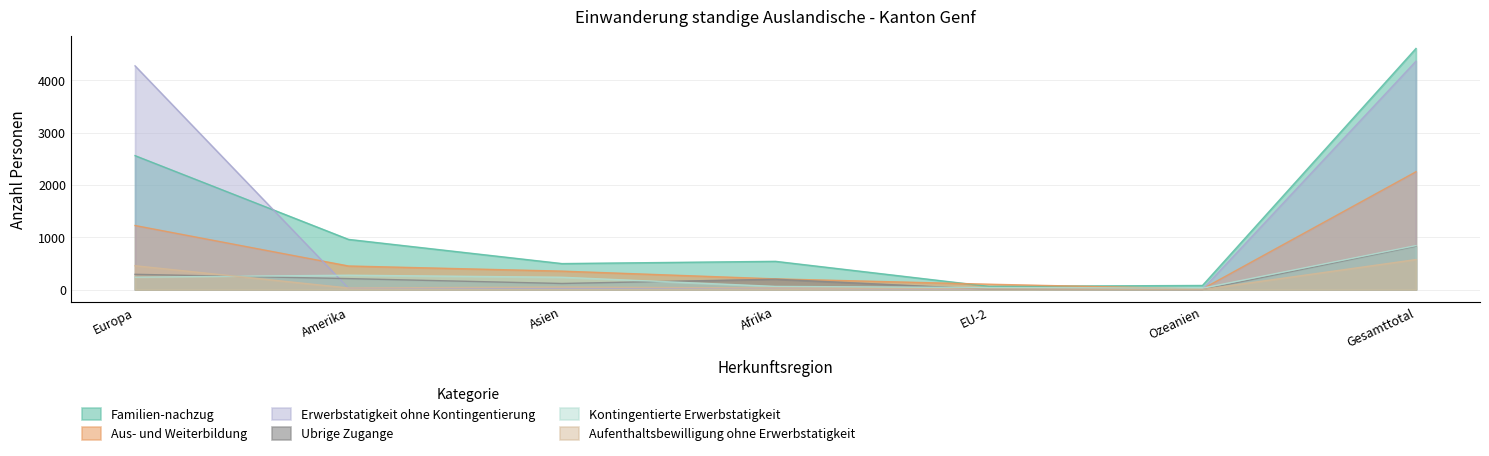

What is the approximate value of Aufenthaltsbewilligung ohne Erwerbstatigkeit at Asien?

49